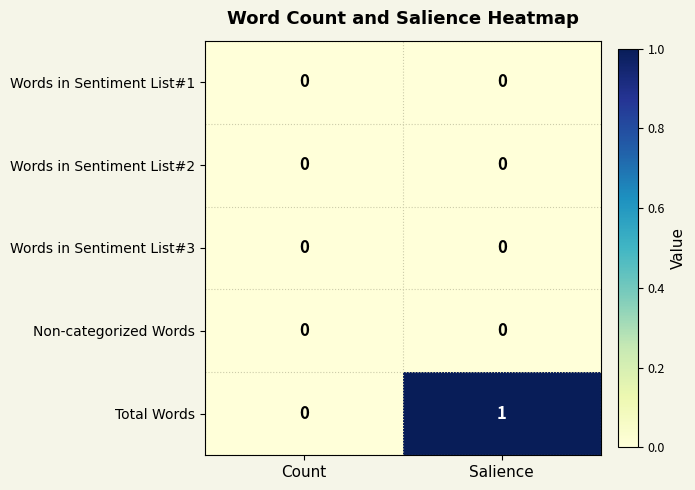

At which category is the sum across all series the highest?

Salience